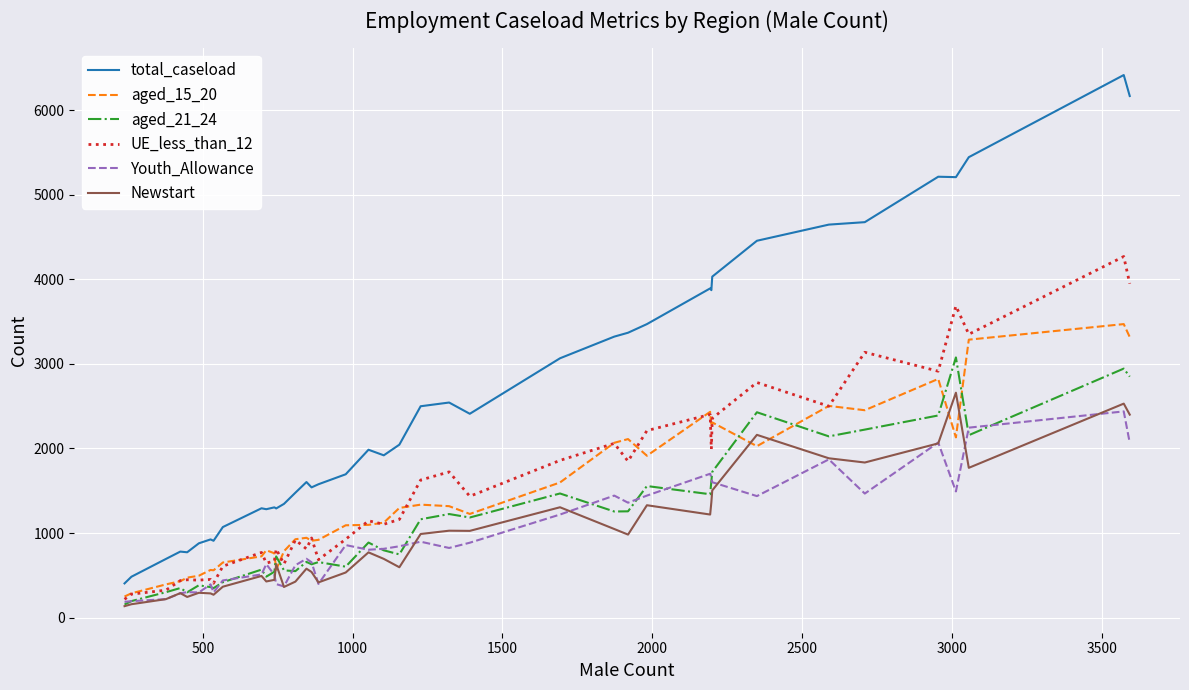

How many values in the aged_15_20 series are below 1123?

20